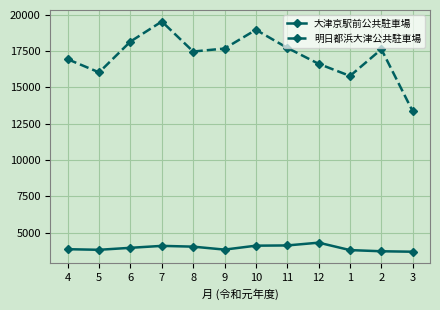

The 明日都浜大津公共駐車場 series shows 13345 at 3. True or false?

True